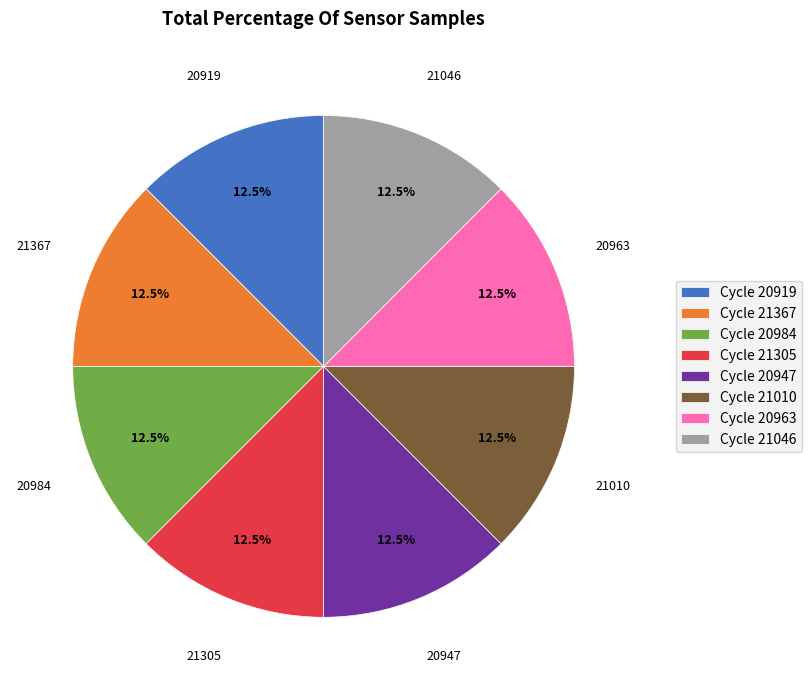

Do 21305 and 21367 together represent more than half of the pie?

No